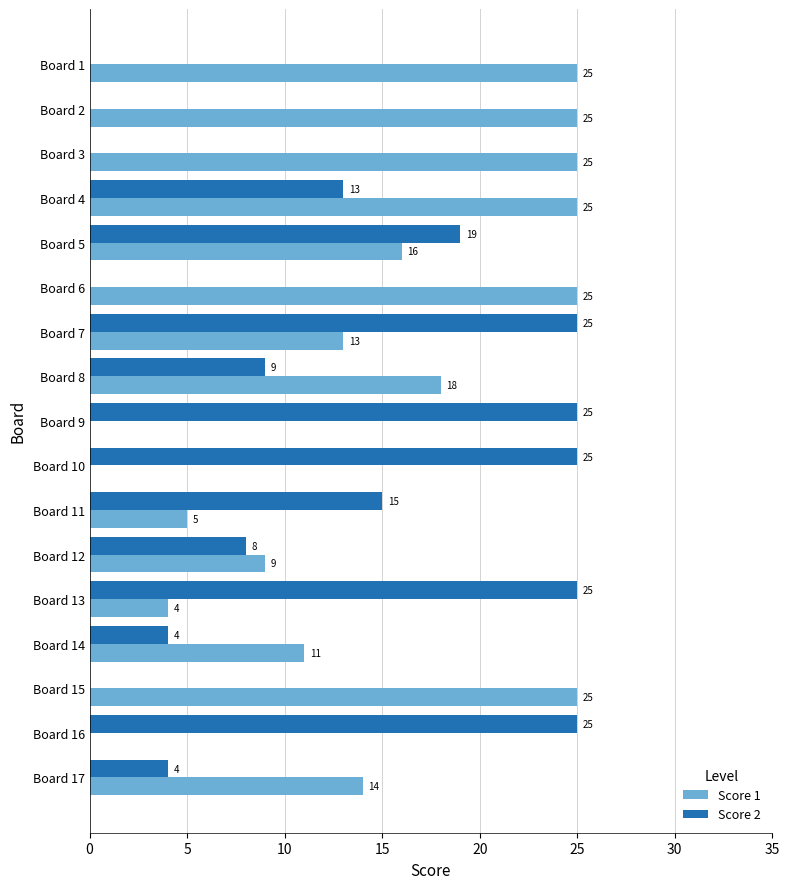

What is the total value across all series at Board 9?

25